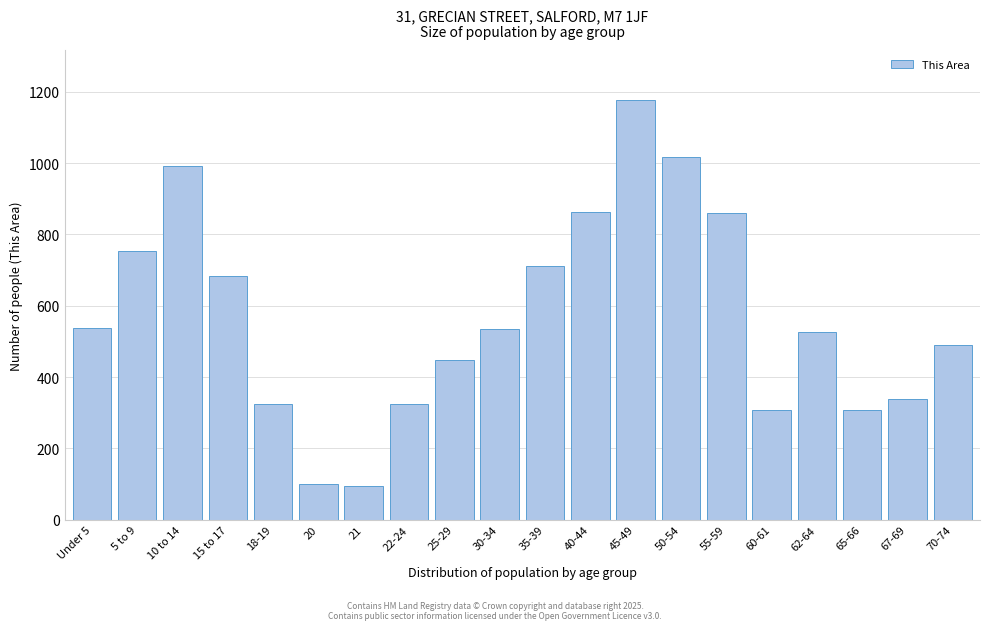

Where is the data nearest to the value 635?

15 to 17